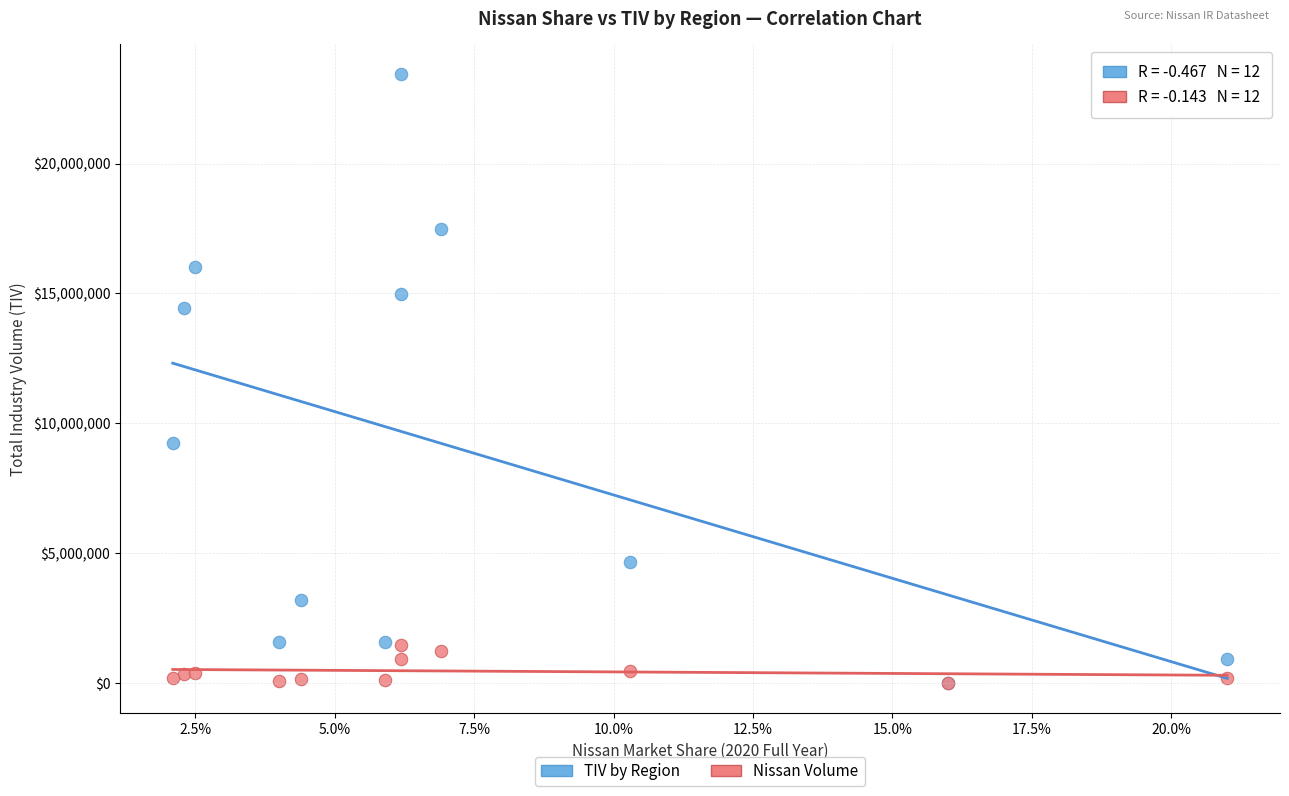

Across all series, what Y value is closest to 11714942?

9255011